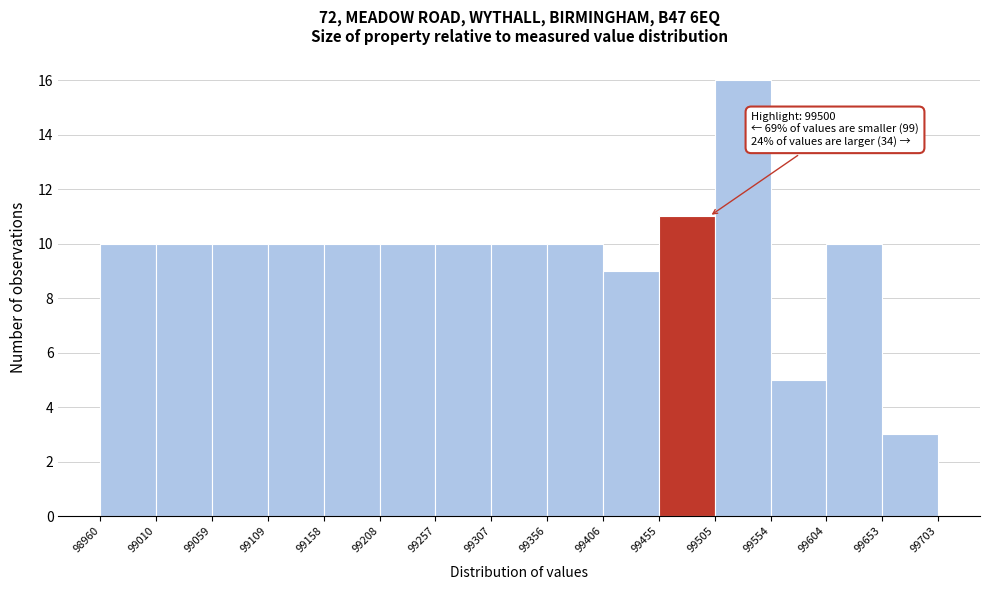

Over which range of the x-axis is the bar tallest?

99505 to 99554